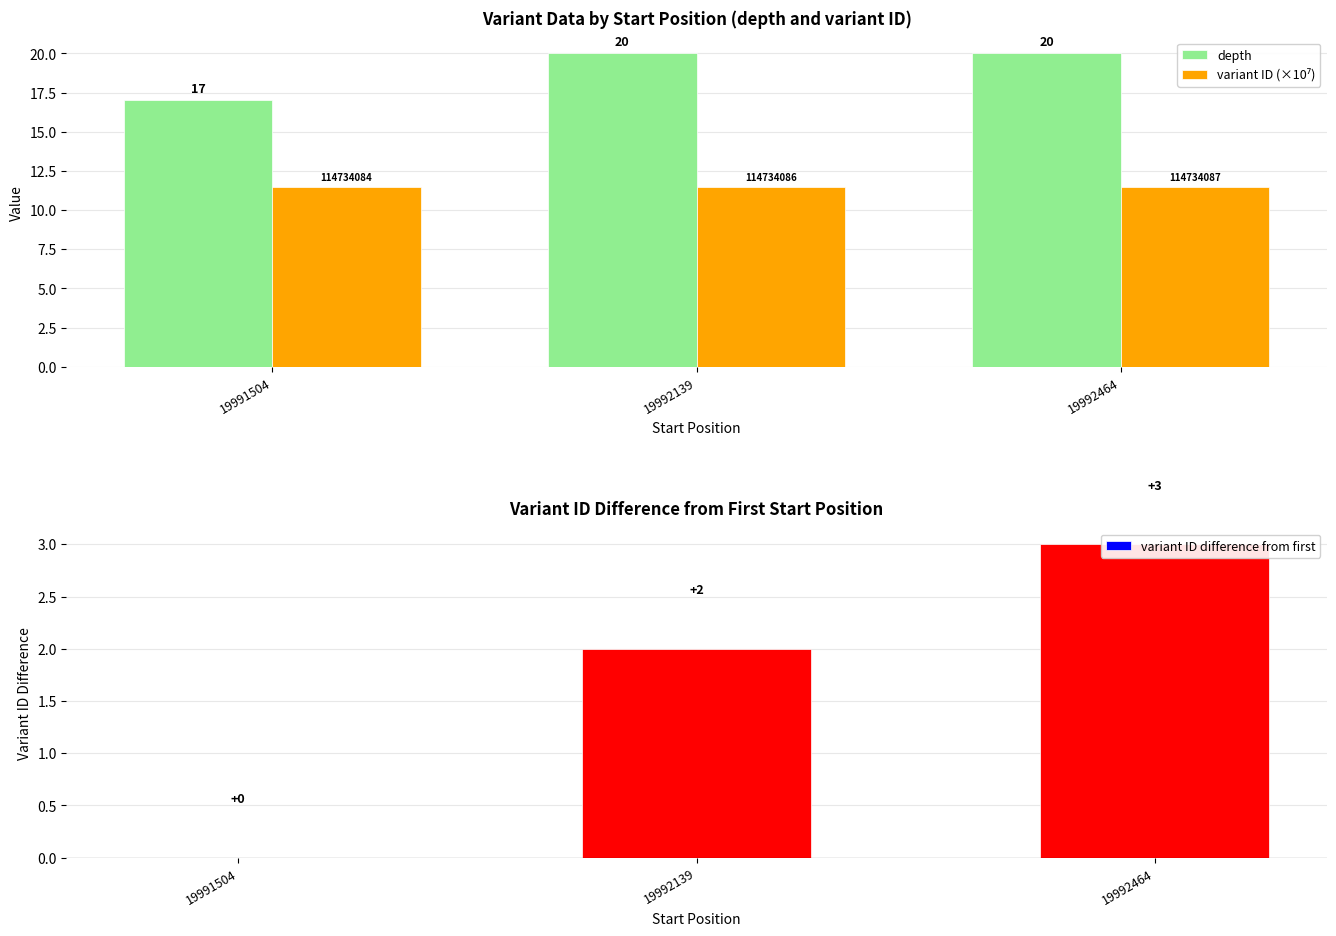

At which label does depth reach its minimum?

19991504